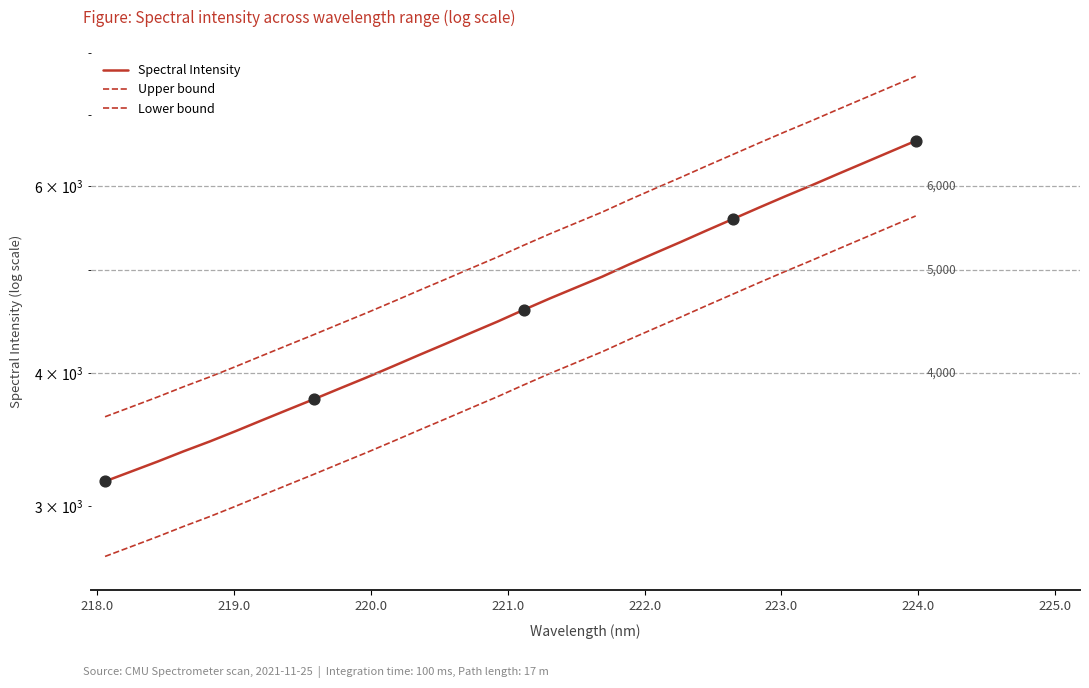

Which series contains the highest Y value?

Upper bound